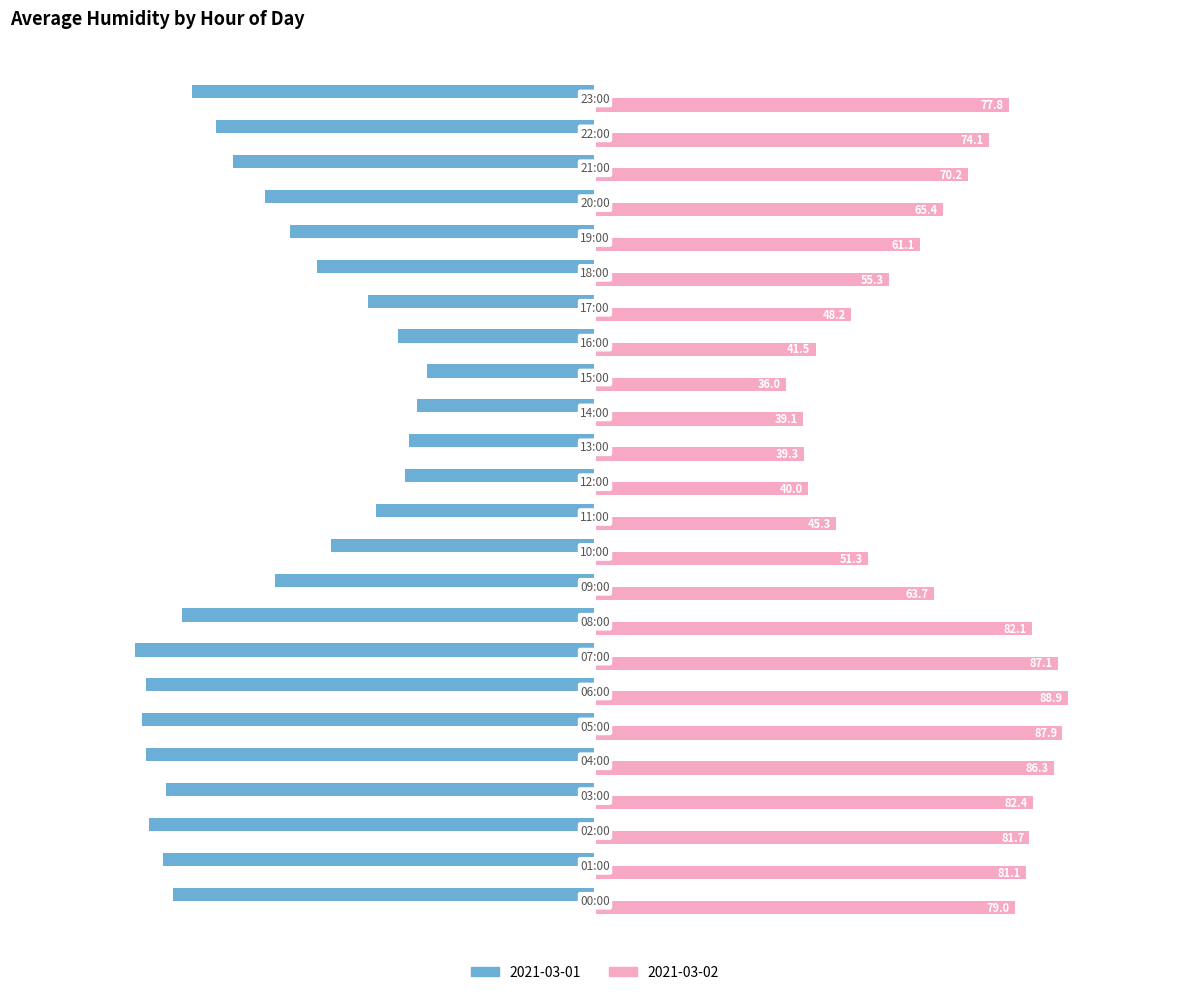

Which series has the largest total across all categories?

2021-03-02